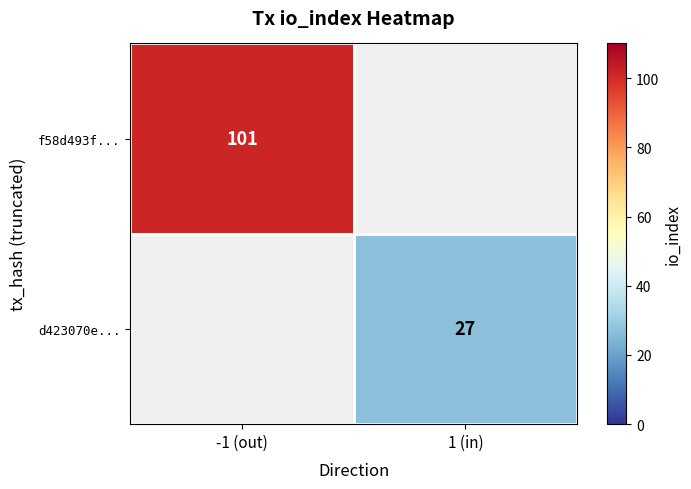

True or false: f58d493f... has a value of 137 at -1 (out).

False